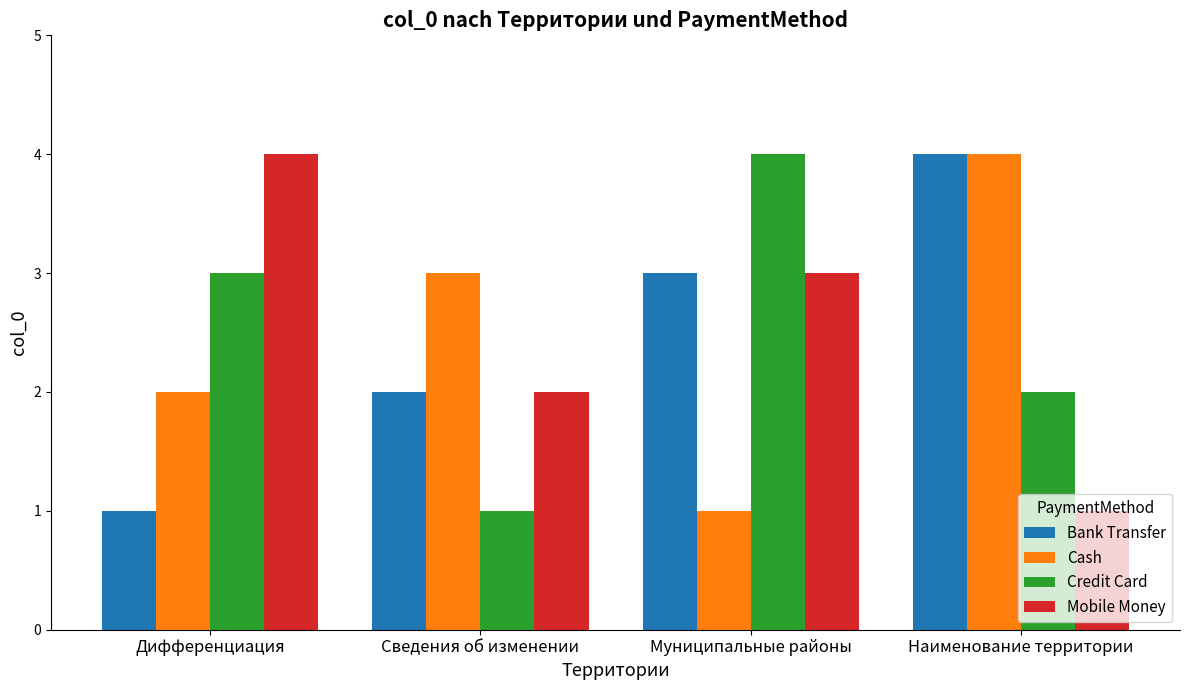

Reading left to right, what are all the values shown in this chart?

Bank Transfer: Дифференциация=1	Сведения об изменении=2	Муниципальные районы=3	Наименование территории=4
Cash: Дифференциация=2	Сведения об изменении=3	Муниципальные районы=1	Наименование территории=4
Credit Card: Дифференциация=3	Сведения об изменении=1	Муниципальные районы=4	Наименование территории=2
Mobile Money: Дифференциация=4	Сведения об изменении=2	Муниципальные районы=3	Наименование территории=1